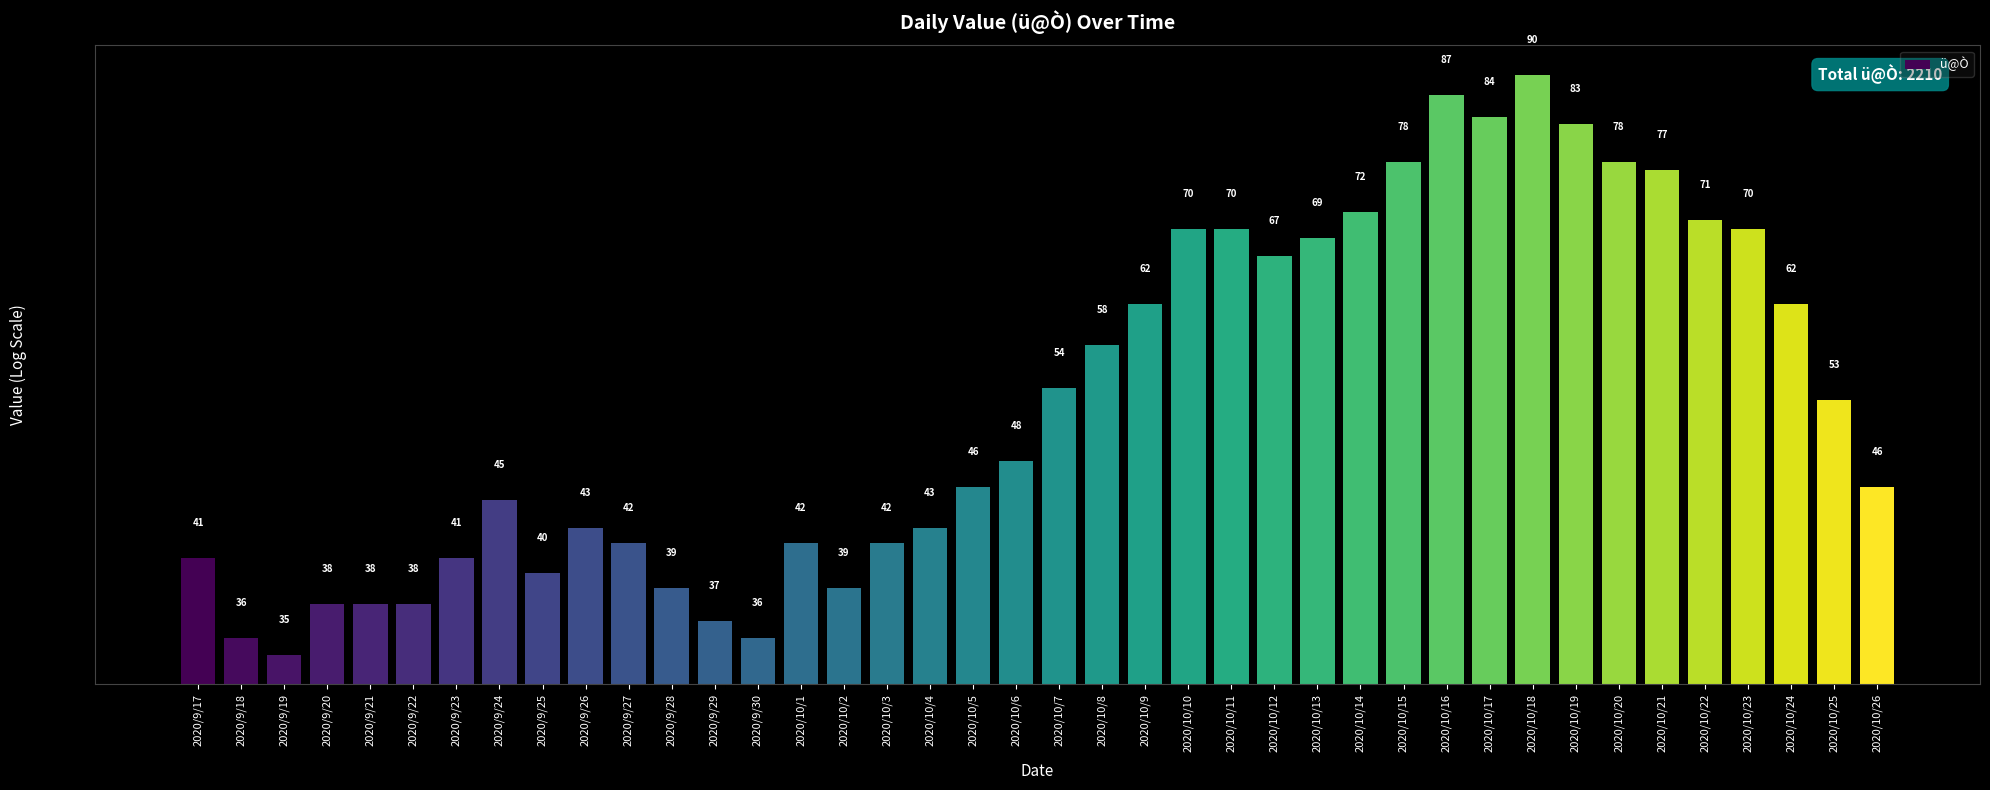

Reading right to left, transcribe all the data shown in this chart.

2020/10/26=46	2020/10/25=53	2020/10/24=62	2020/10/23=70	2020/10/22=71	2020/10/21=77	2020/10/20=78	2020/10/19=83	2020/10/18=90	2020/10/17=84	2020/10/16=87	2020/10/15=78	2020/10/14=72	2020/10/13=69	2020/10/12=67	2020/10/11=70	2020/10/10=70	2020/10/9=62	2020/10/8=58	2020/10/7=54	2020/10/6=48	2020/10/5=46	2020/10/4=43	2020/10/3=42	2020/10/2=39	2020/10/1=42	2020/9/30=36	2020/9/29=37	2020/9/28=39	2020/9/27=42	2020/9/26=43	2020/9/25=40	2020/9/24=45	2020/9/23=41	2020/9/22=38	2020/9/21=38	2020/9/20=38	2020/9/19=35	2020/9/18=36	2020/9/17=41